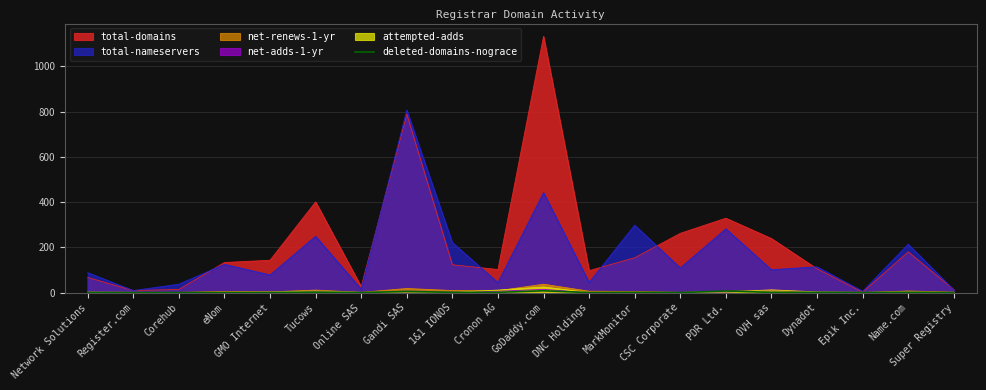

Which series has the largest range (max minus min)?

total-domains